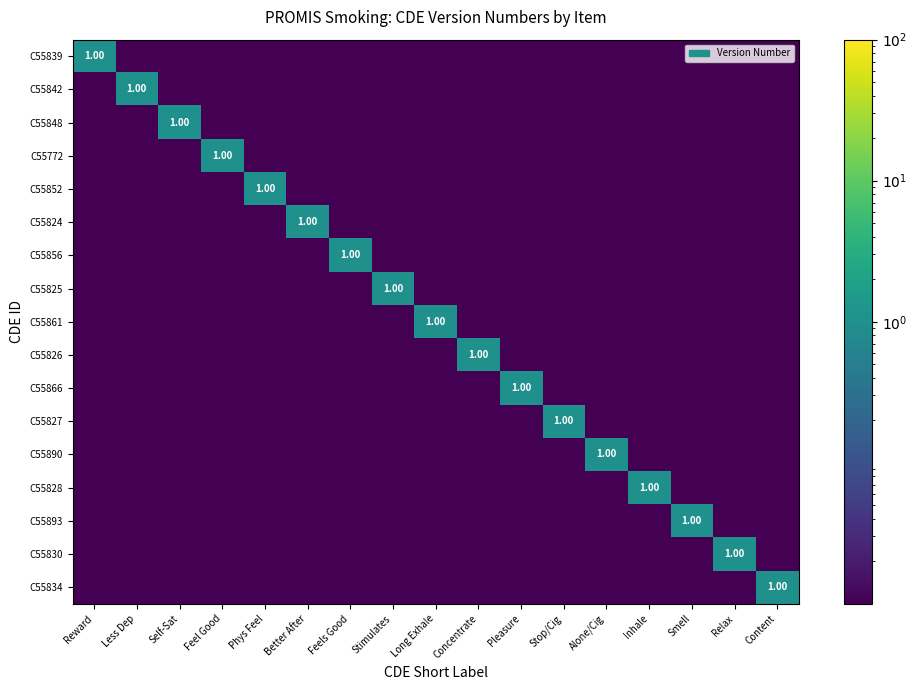

Which label corresponds to the largest value in the chart?

Reward